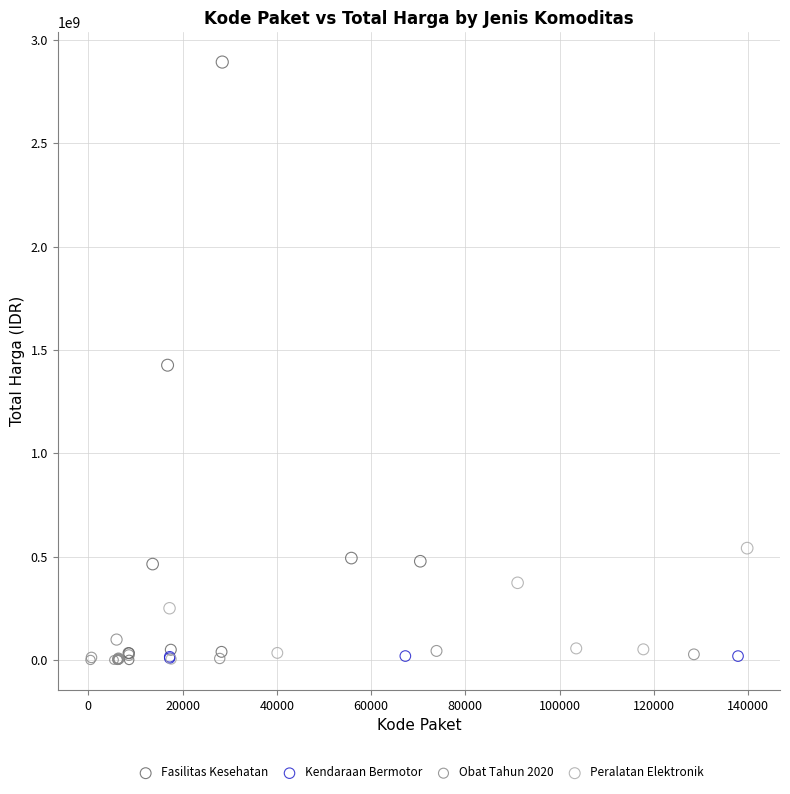

Which series reaches the maximum Y coordinate?

Fasilitas Kesehatan